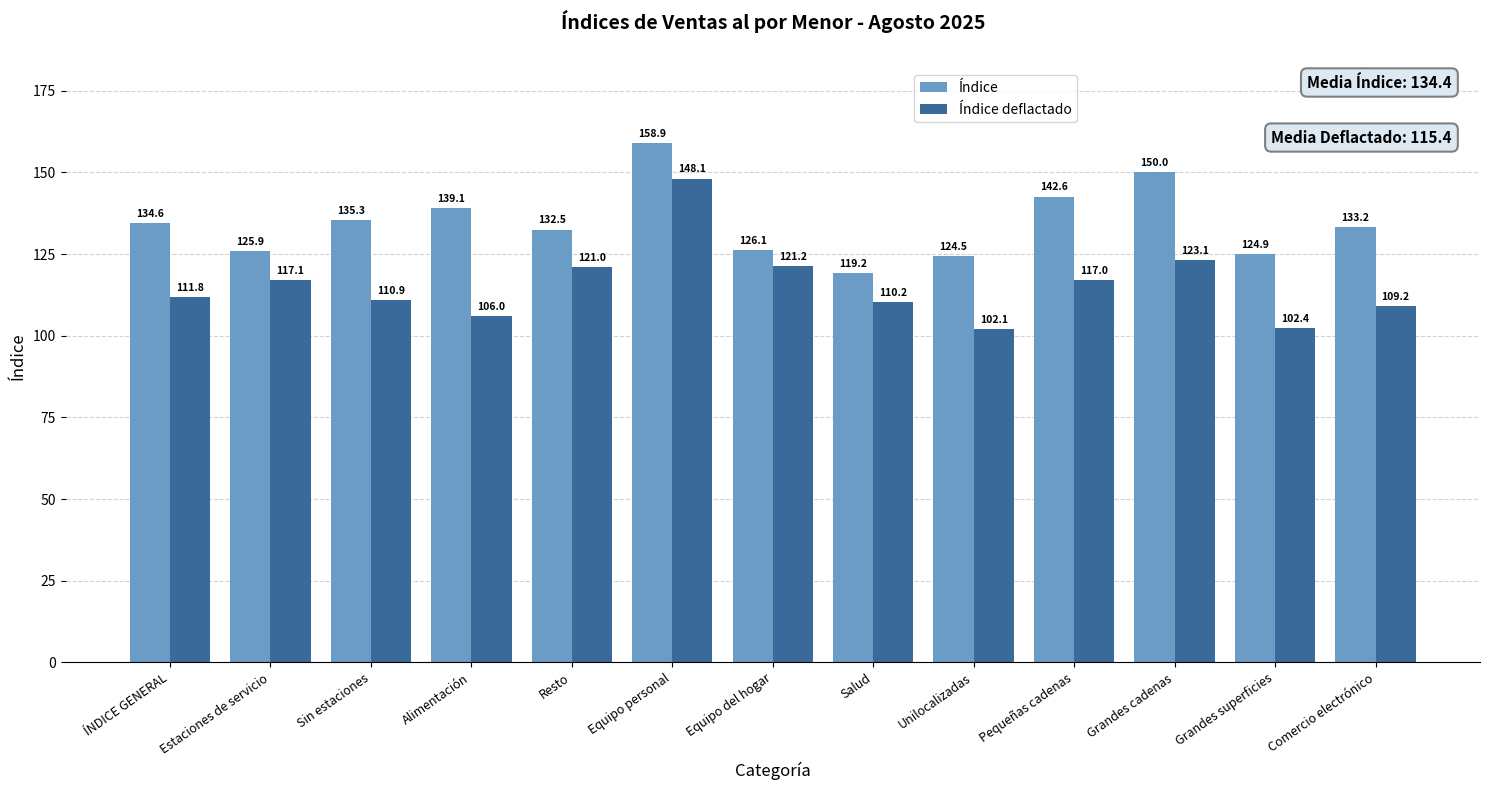

Reading left to right, list all the values displayed in this chart.

Índice: 134.6	125.9	135.3	139.1	132.5	158.9	126.1	119.2	124.5	142.6	150.0	124.9	133.2
Índice deflactado: 111.8	117.1	110.9	106.0	121.0	148.1	121.2	110.2	102.1	117.0	123.1	102.4	109.2